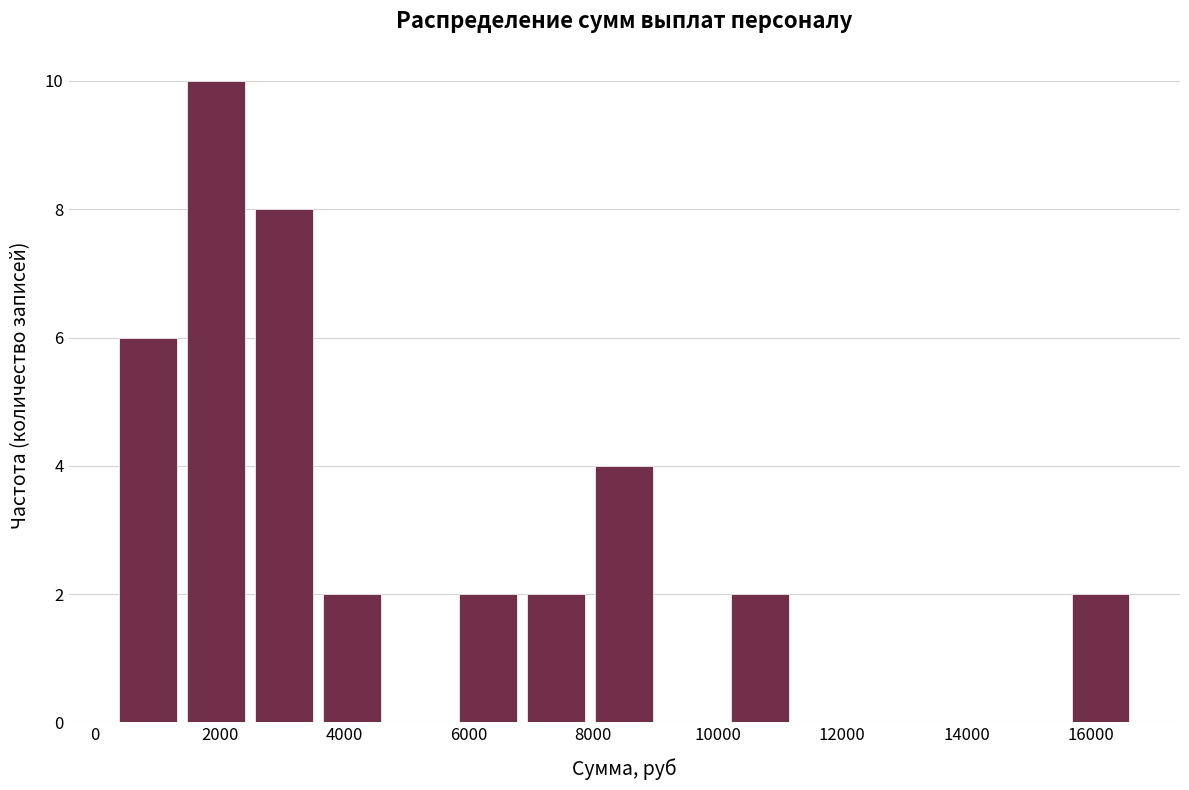

Reading left to right, transcribe this chart: for each bar, give the range it covers on the x-axis and its height. Neither the bar edges nor the heights are printed on the chart, so give them approximately, as read against the axes.

400 to 1400: 6
1400 to 2400: 10
2400 to 3600: 8
3600 to 4600: 2
4600 to 5800: 0
5800 to 6800: 2
6800 to 8000: 2
8000 to 9000: 4
9000 to 10200: 0
10200 to 11200: 2
11200 to 12400: 0
12400 to 13400: 0
13400 to 14600: 0
14600 to 15600: 0
15600 to 16800: 2